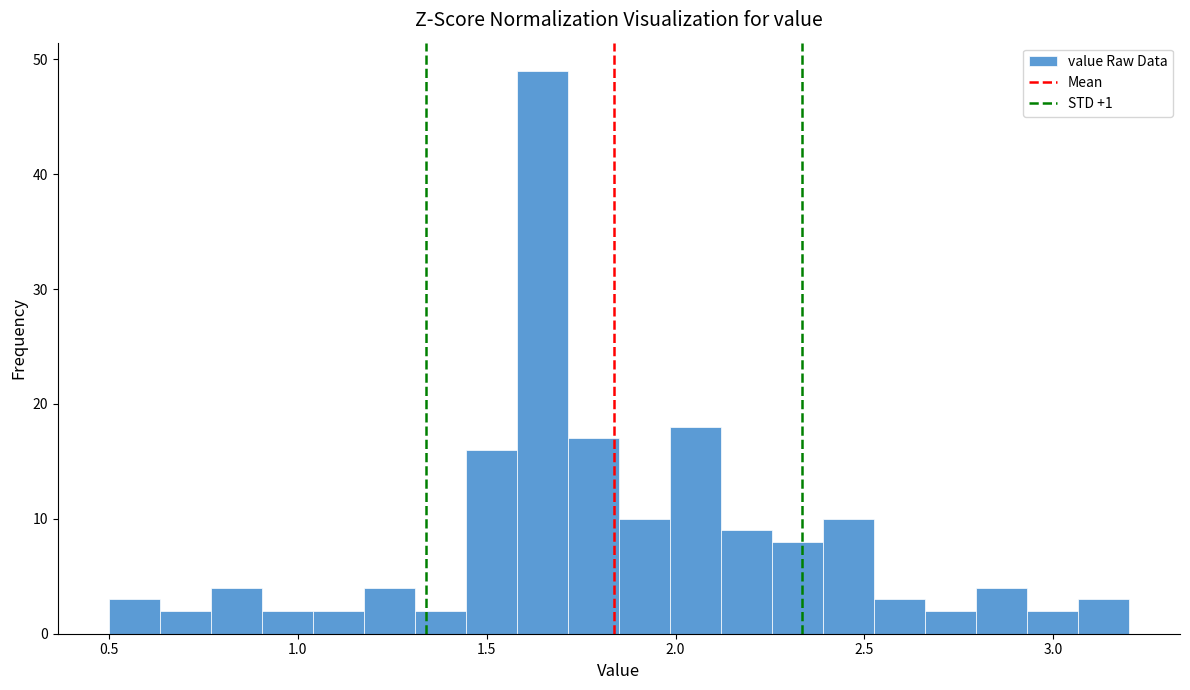

Around what value on the x-axis is the tallest bar? Give the approximate position of its centre, as read against the axis.

1.65